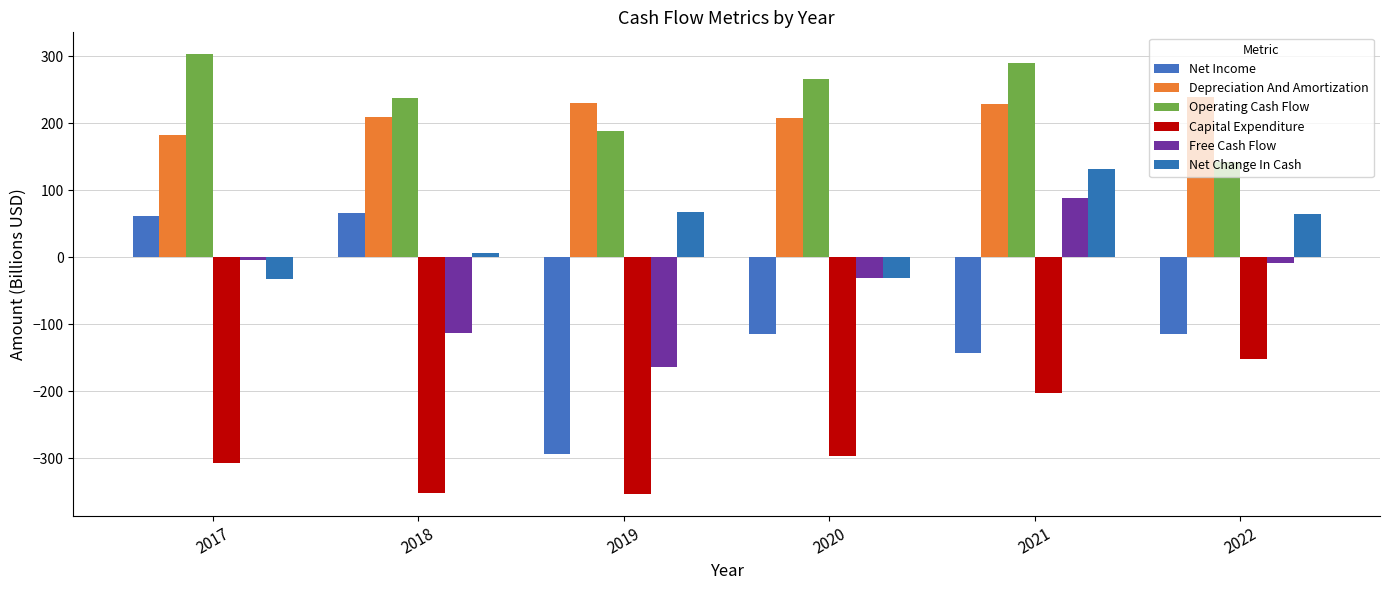

Which series has the widest spread of values?

Net Income